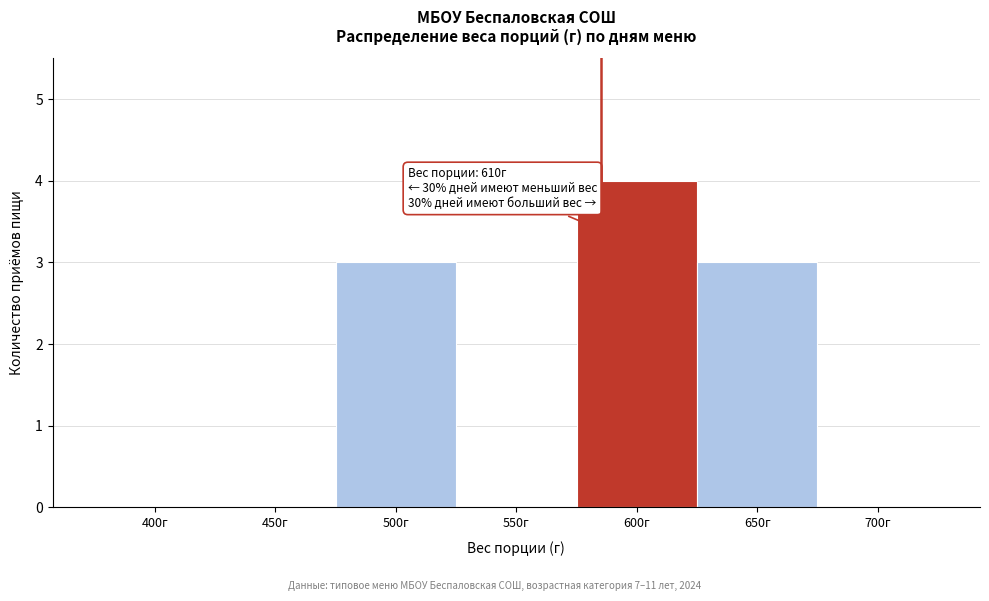

Reading left to right, transcribe all the data shown in this chart.

400г=0	450г=0	500г=3	550г=0	600г=4	650г=3	700г=0